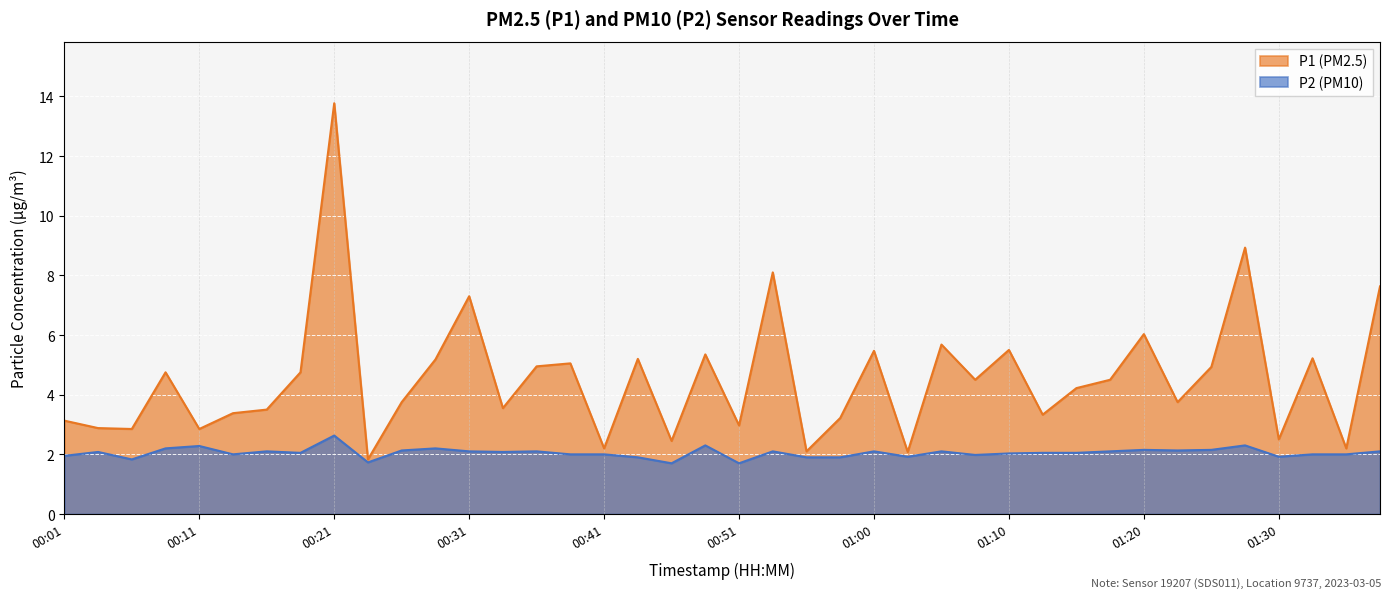

Which category has the lowest value across all series?

00:46